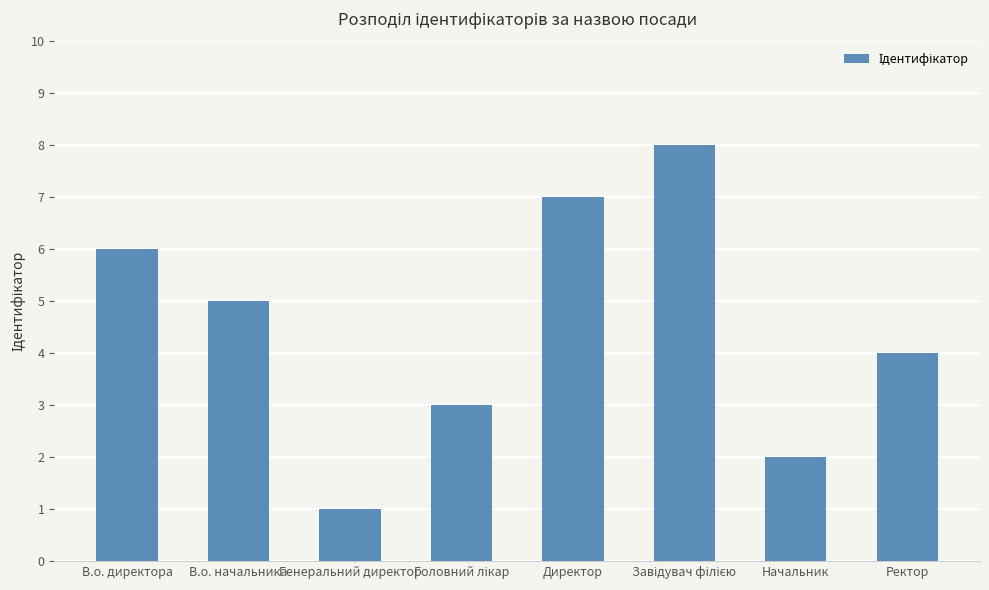

Reading left to right, transcribe all the data shown in this chart.

6	5	1	3	7	8	2	4